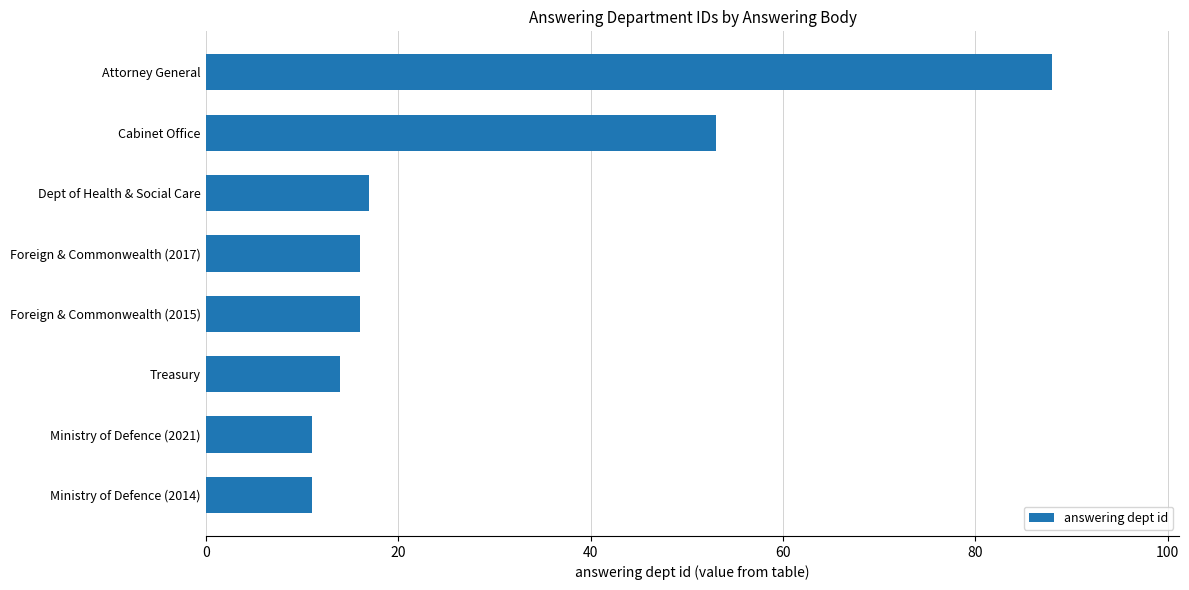

At which label is the value closest to 49?

Cabinet Office